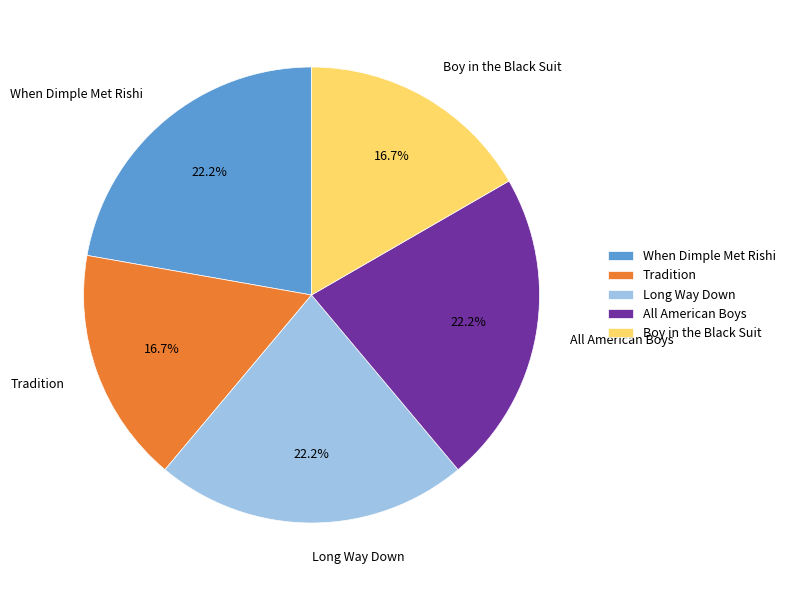

How many slices are in this pie chart?

5